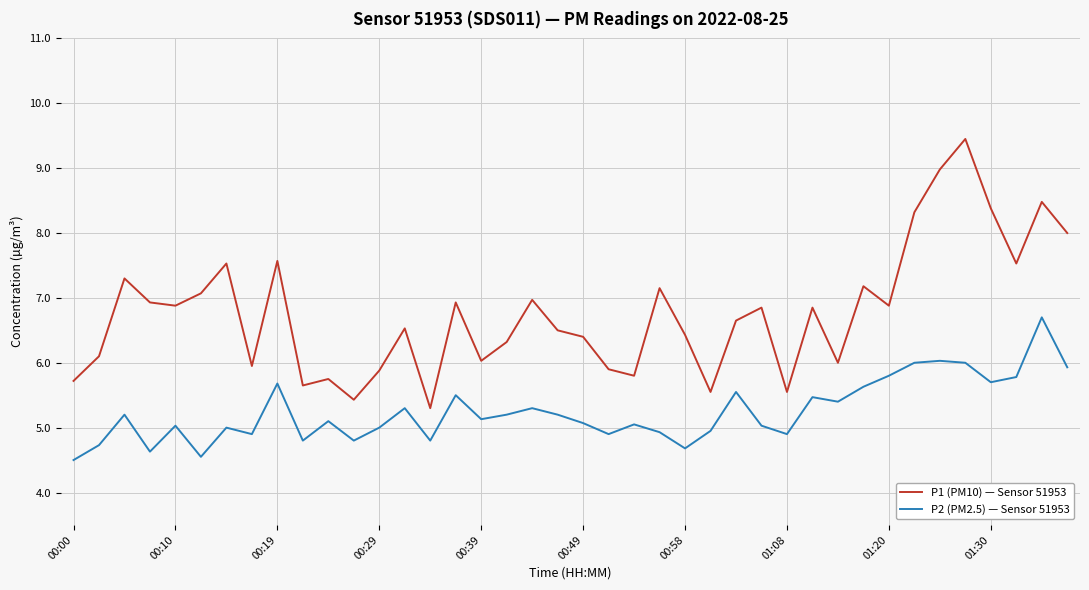

True or false: P2 (PM2.5) — Sensor 51953 and P1 (PM10) — Sensor 51953 cross at least once.

False